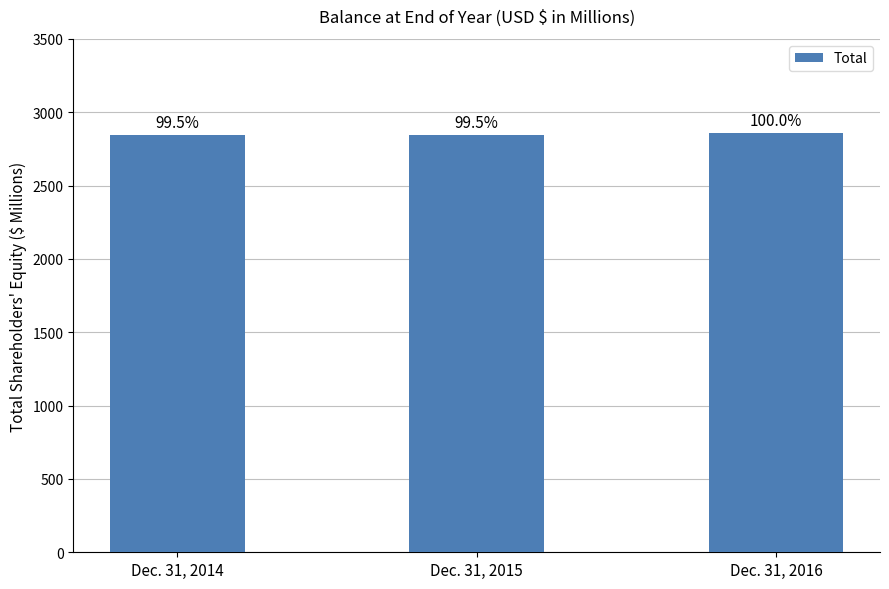

List the labels in order of value, smallest first.

Dec. 31, 2014, Dec. 31, 2015, Dec. 31, 2016